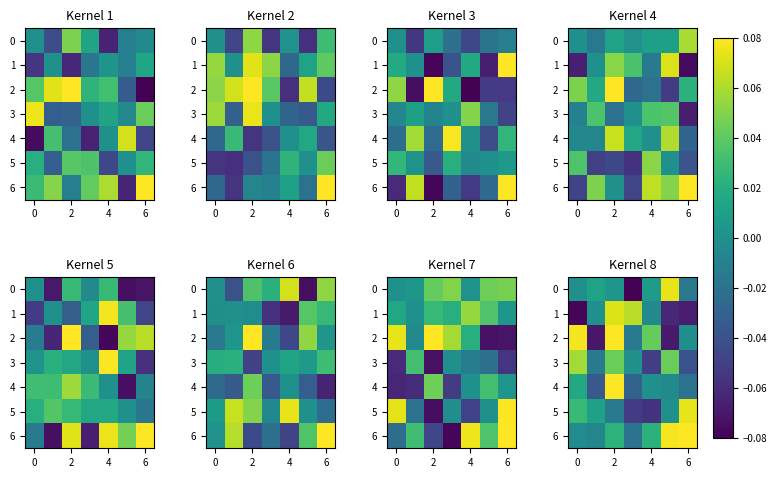

Which series has the largest total across all categories?

6